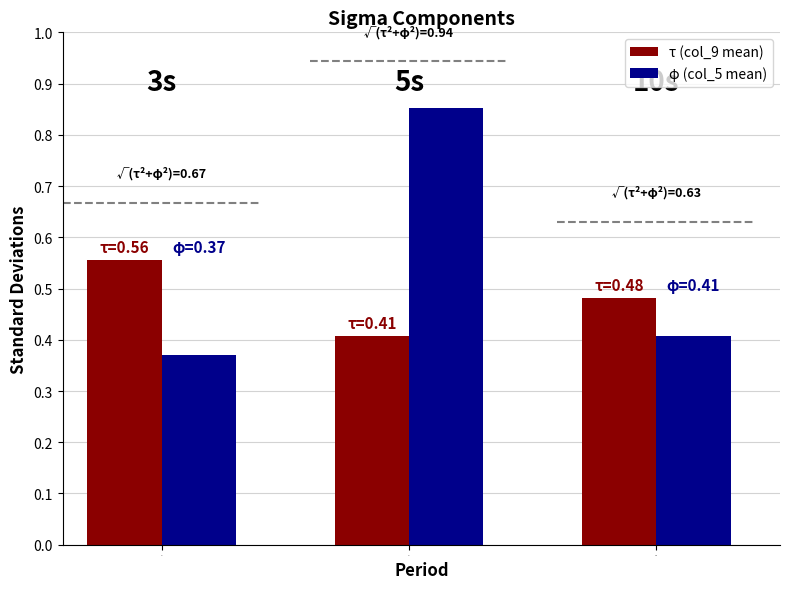

How many distinct data groups are displayed?

2